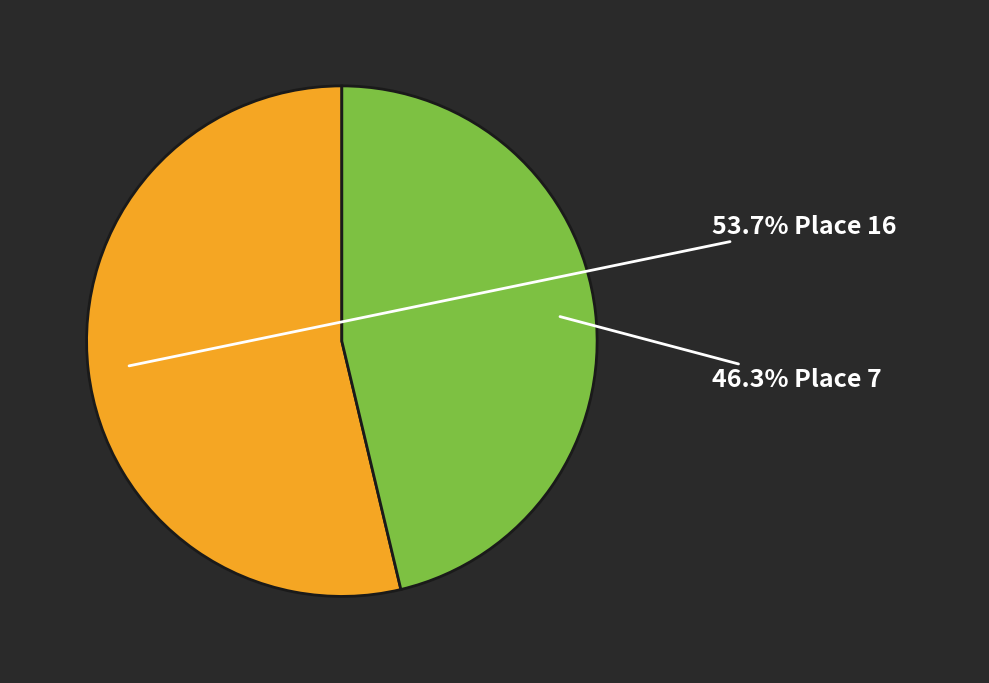

Does any single category account for the majority?

Yes